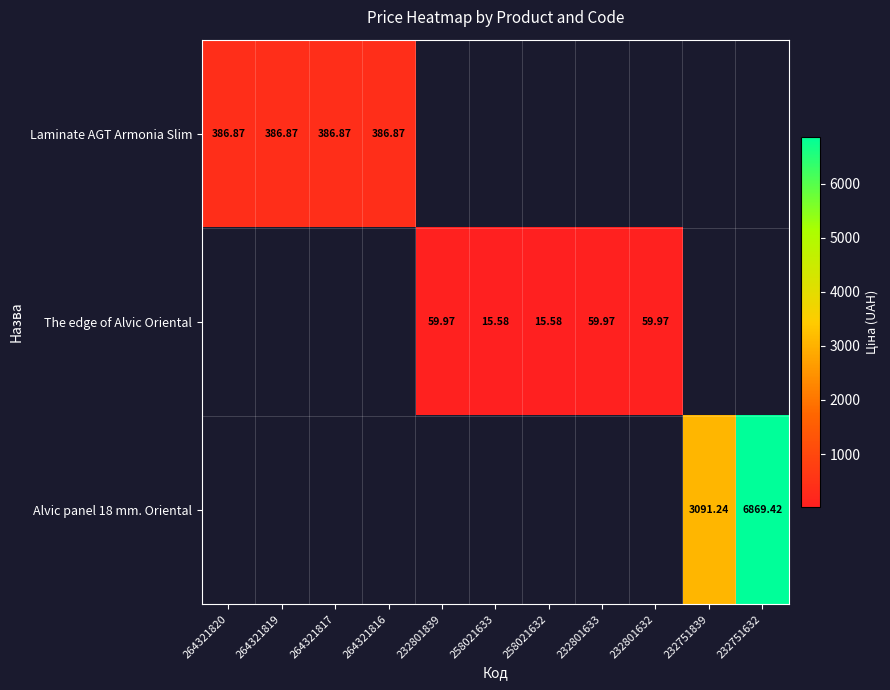

Which label corresponds to the largest value in the chart?

232751632